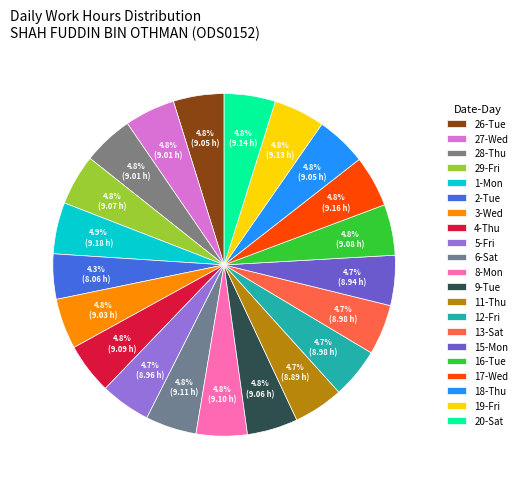

Count the number of slices in the pie.

21